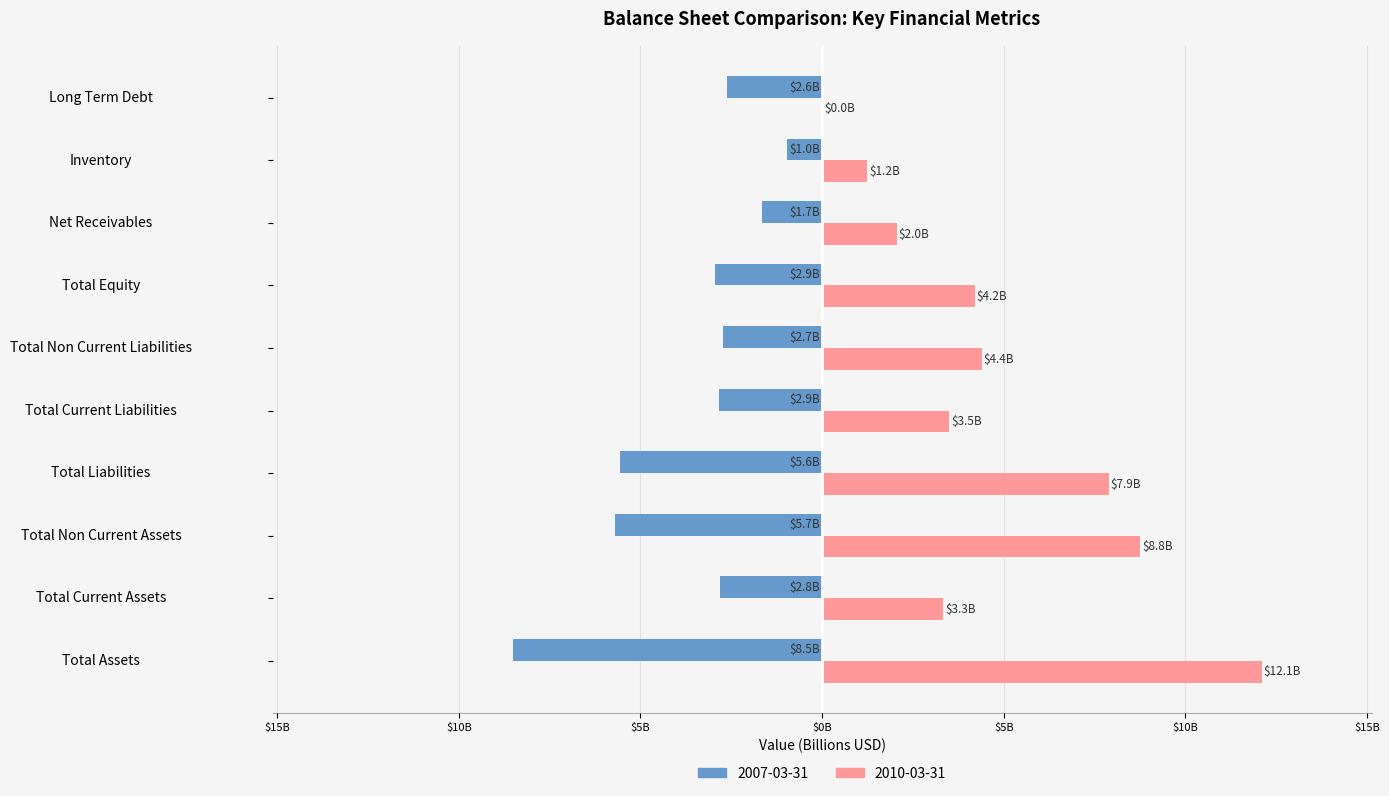

What are all the series names shown in the legend?

2007-03-31, 2010-03-31